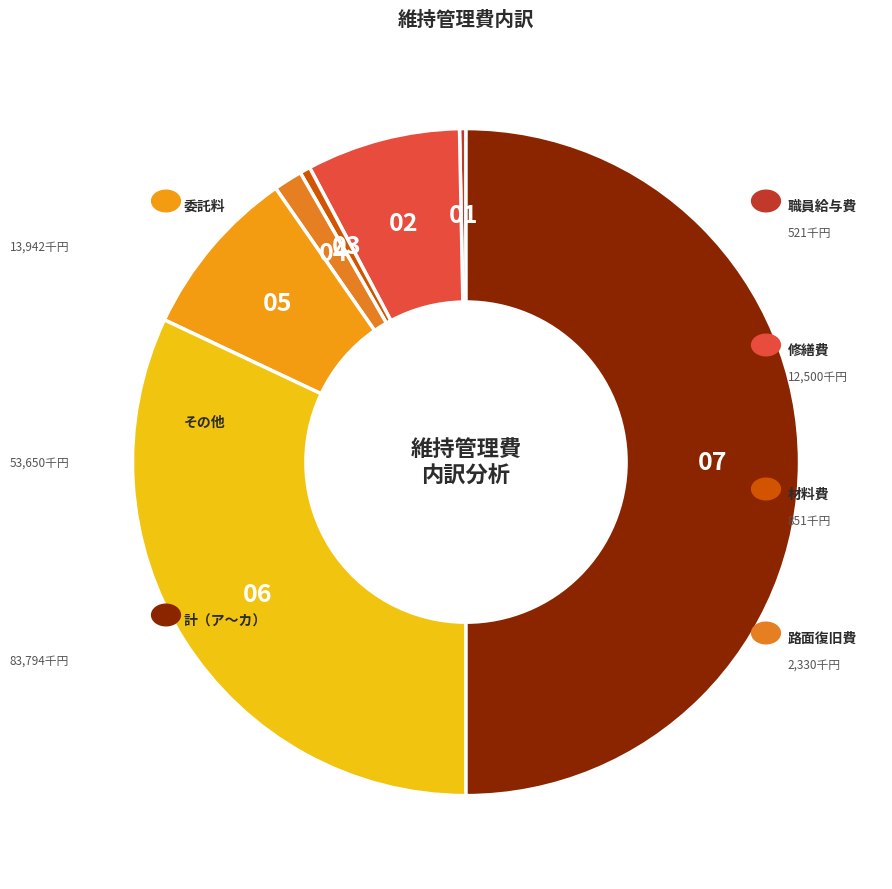

Count the number of slices in the pie.

7